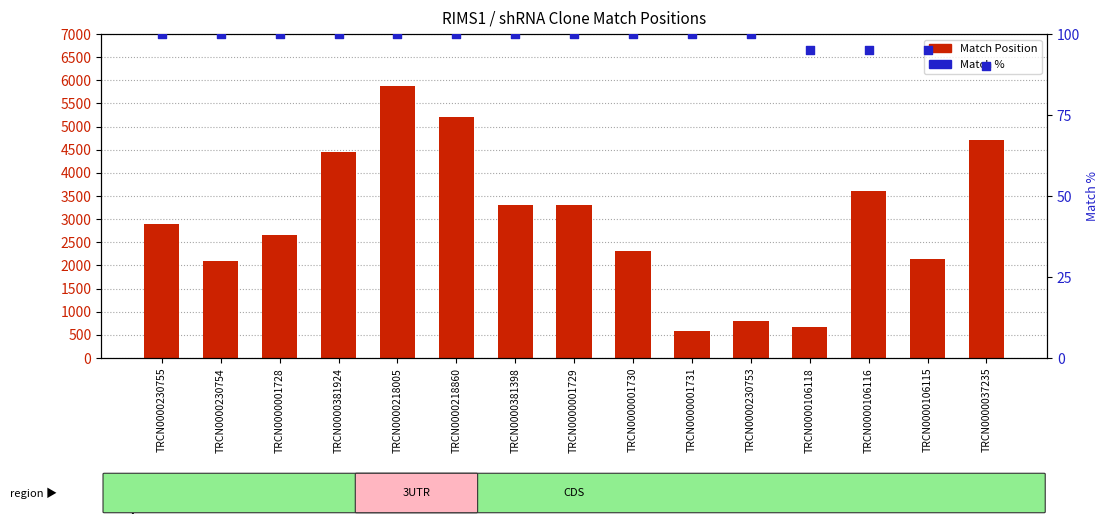

Which series reaches the maximum Y coordinate?

Match Position